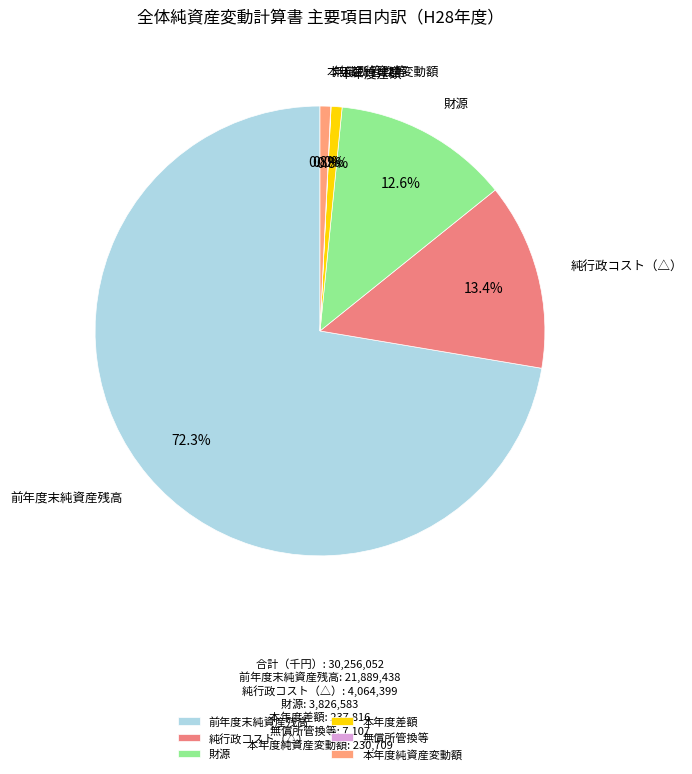

What portion of the pie excludes 本年度差額?

99.2%